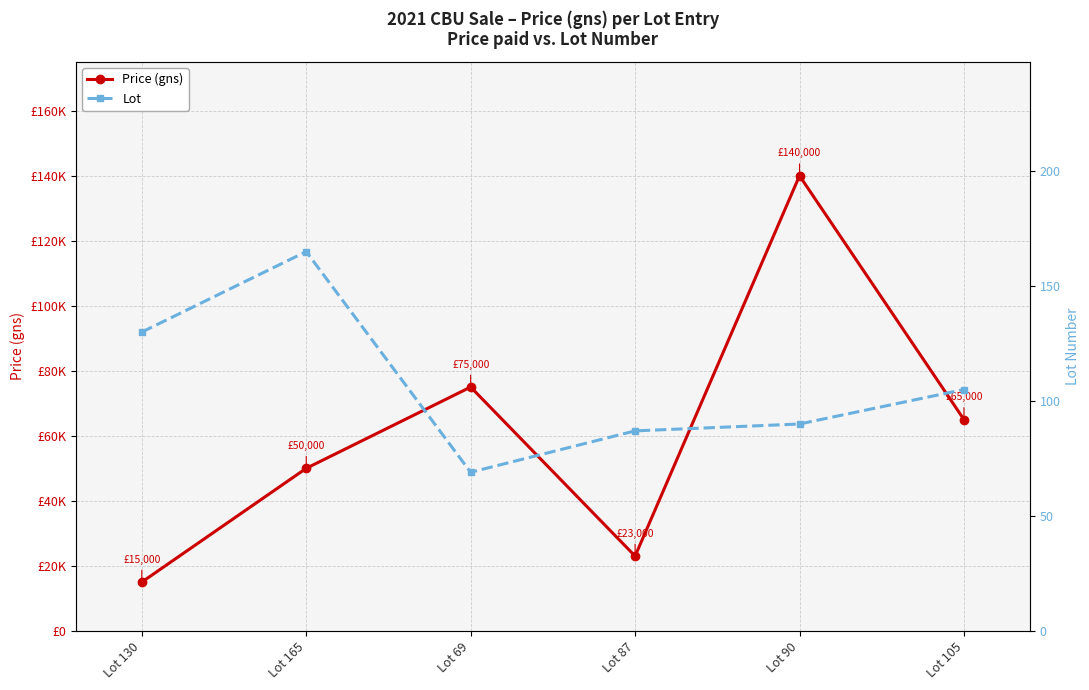

True or false: Lot and Price (gns) cross at least once.

False